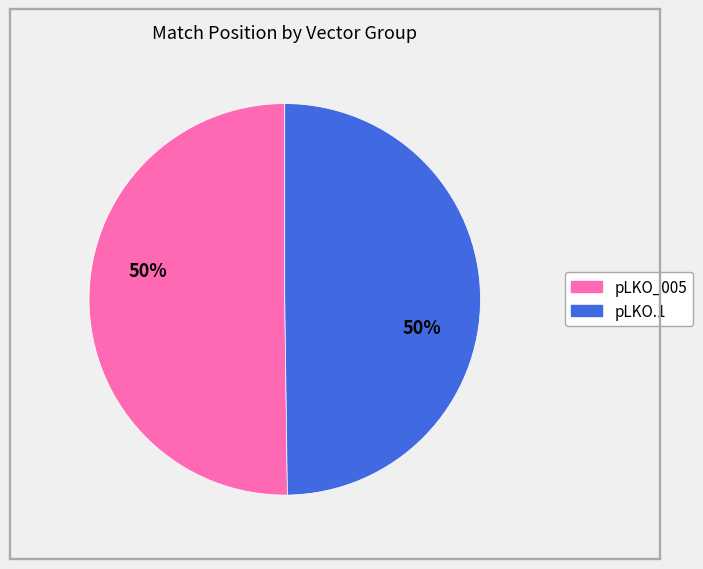

How many segments does this pie chart have?

2